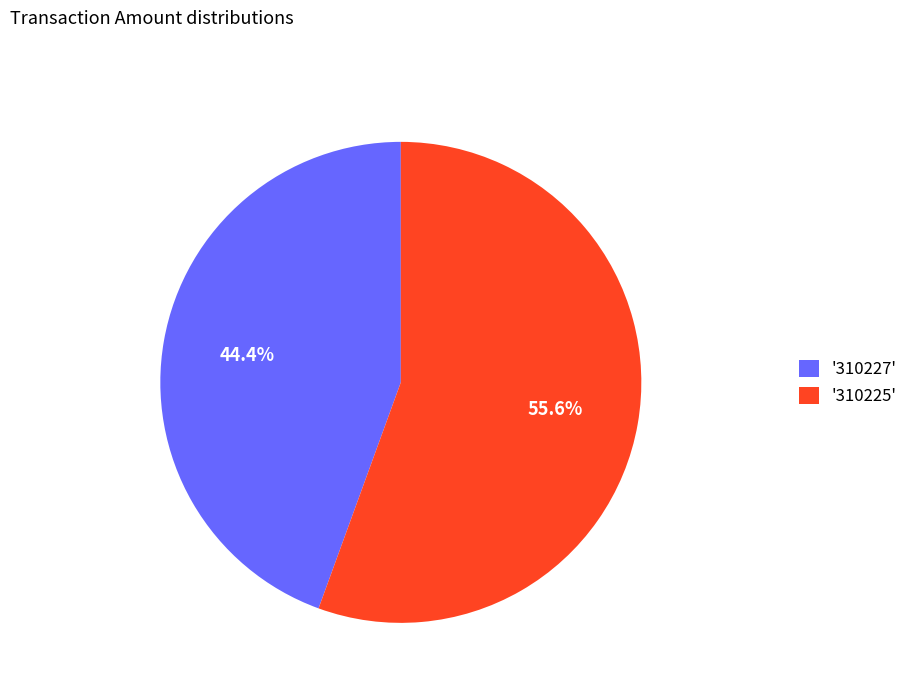

Approximately how many times larger is the value at '310227' compared to '310225'?

0.8